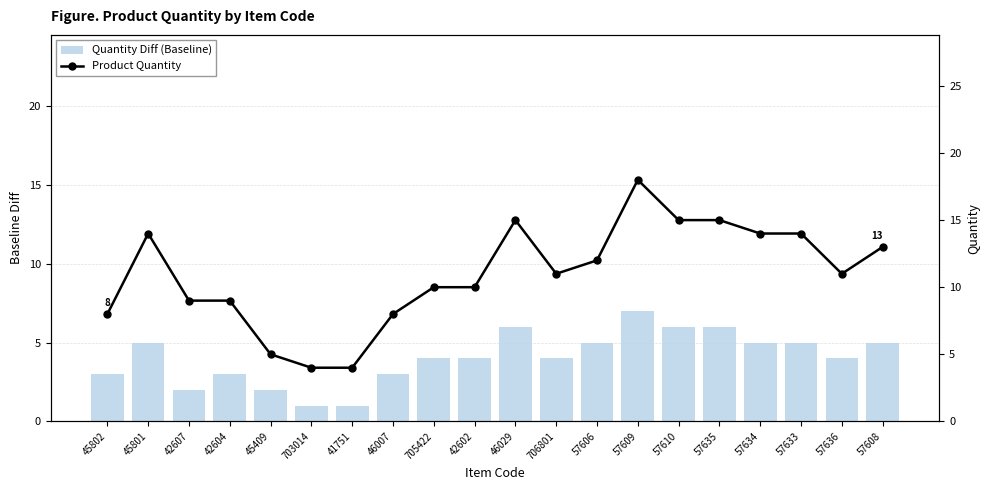

Is the value of Quantity Diff (Baseline) at 46029 greater than the value of Product Quantity at 45801?

No